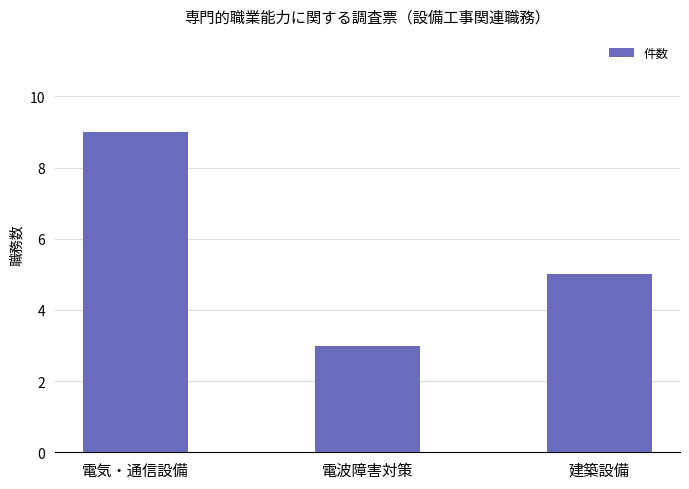

How many bars are there in total?

3